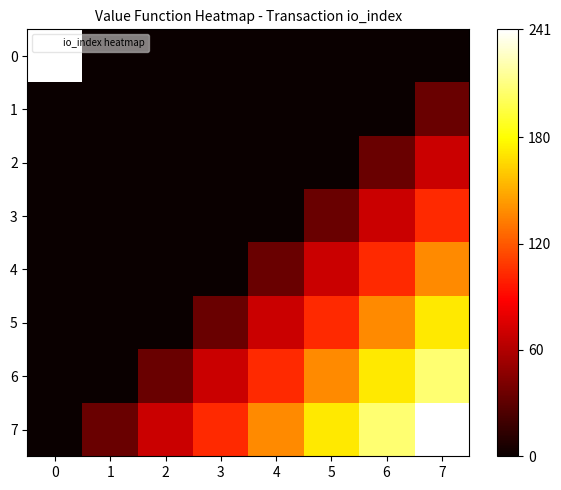

At how many categories does at least one series exceed 66?

7